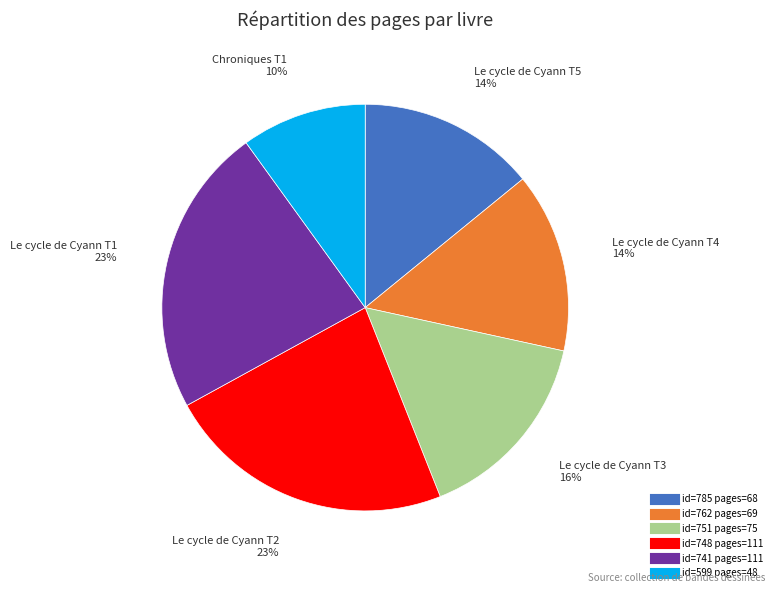

Is there a majority slice in this chart?

No